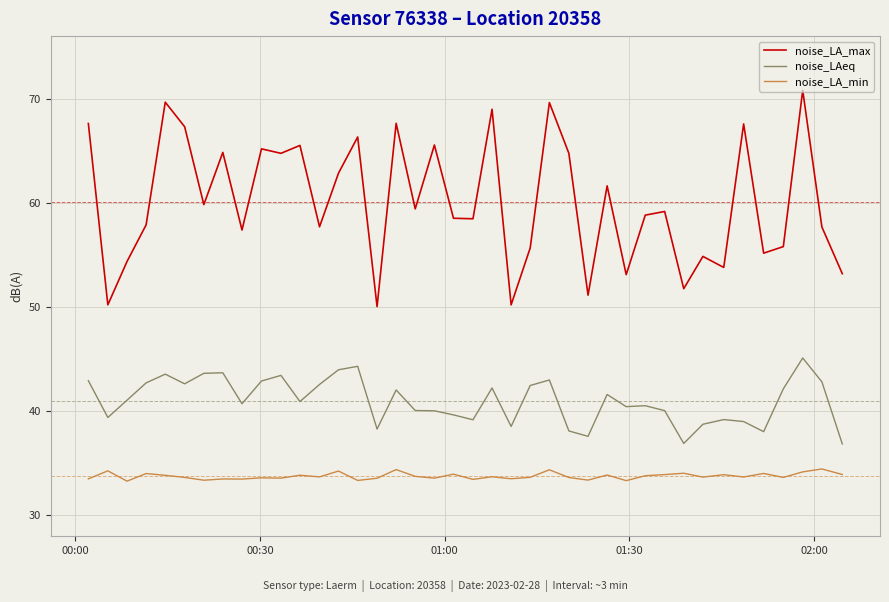

What is the difference between the maximum and minimum values in the noise_LA_max series?

20.8